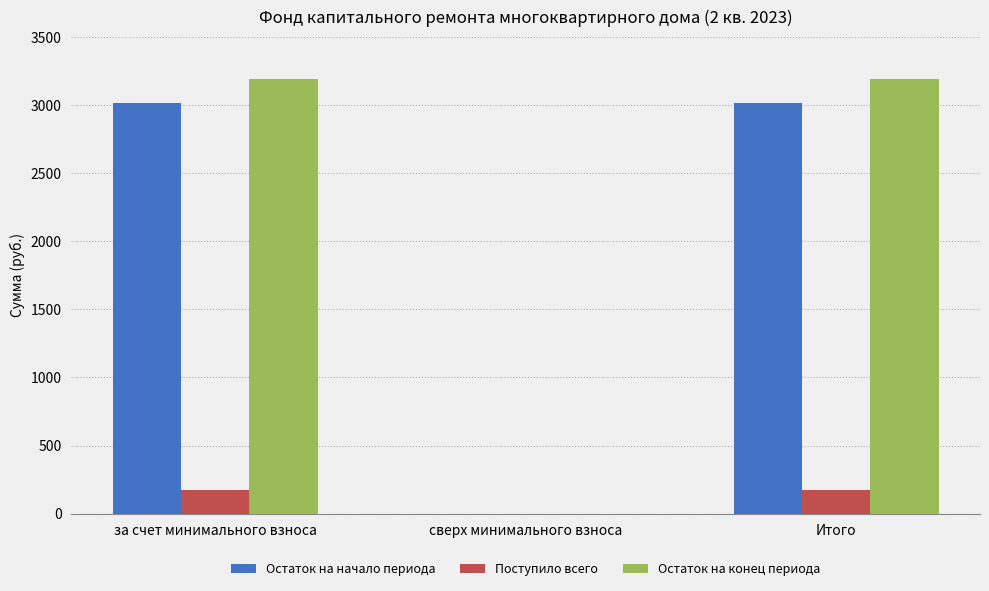

Reading left to right, transcribe all the data shown in this chart.

Остаток на начало периода: 3016.6	0.0	3016.6
Поступило всего: 175.8	0.0	175.8
Остаток на конец периода: 3192.4	0.0	3192.4